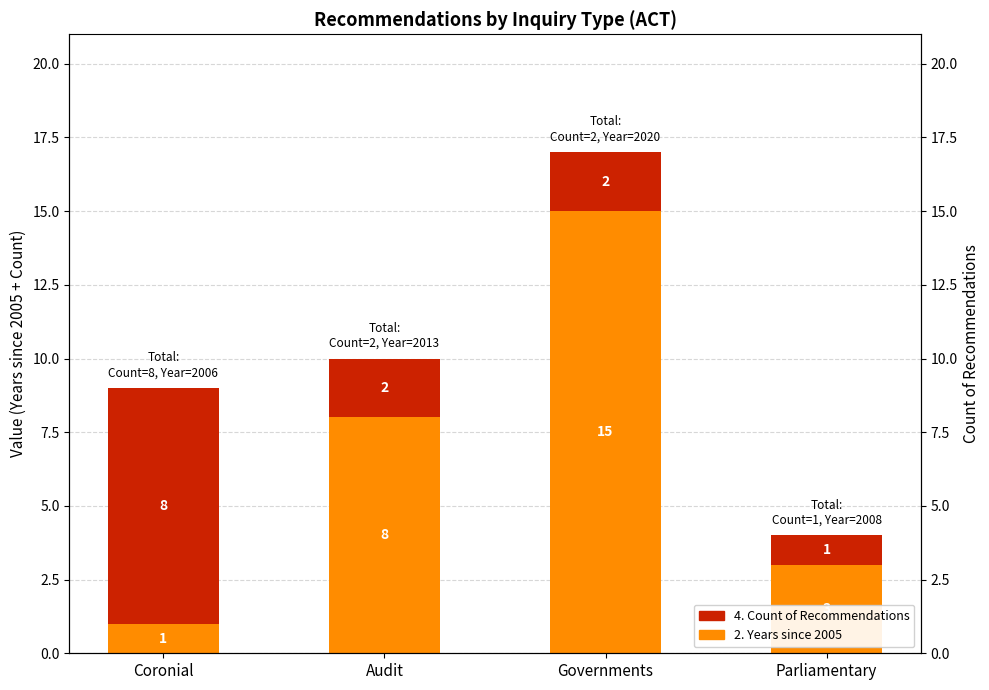

What is the lowest value of the 4. Count of Recommendations series?

1